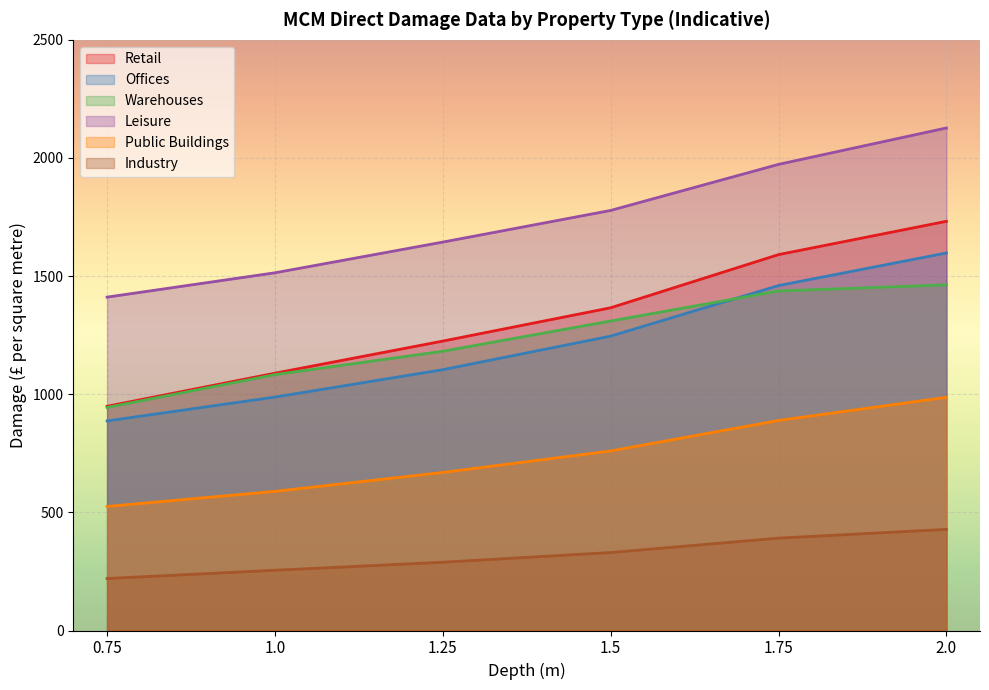

How many data points in Offices are above 1246?

2